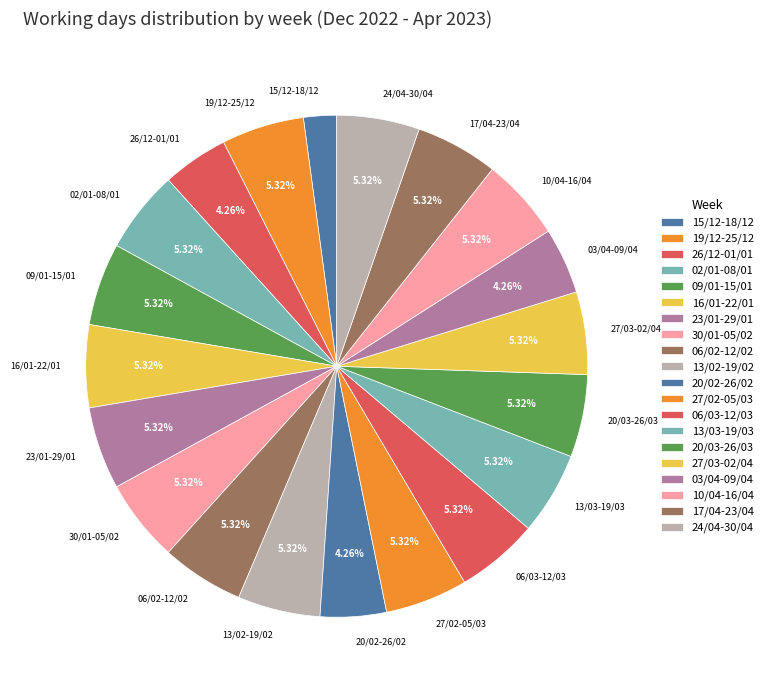

To the nearest percent, what portion does 23/01-29/01 represent?

5%